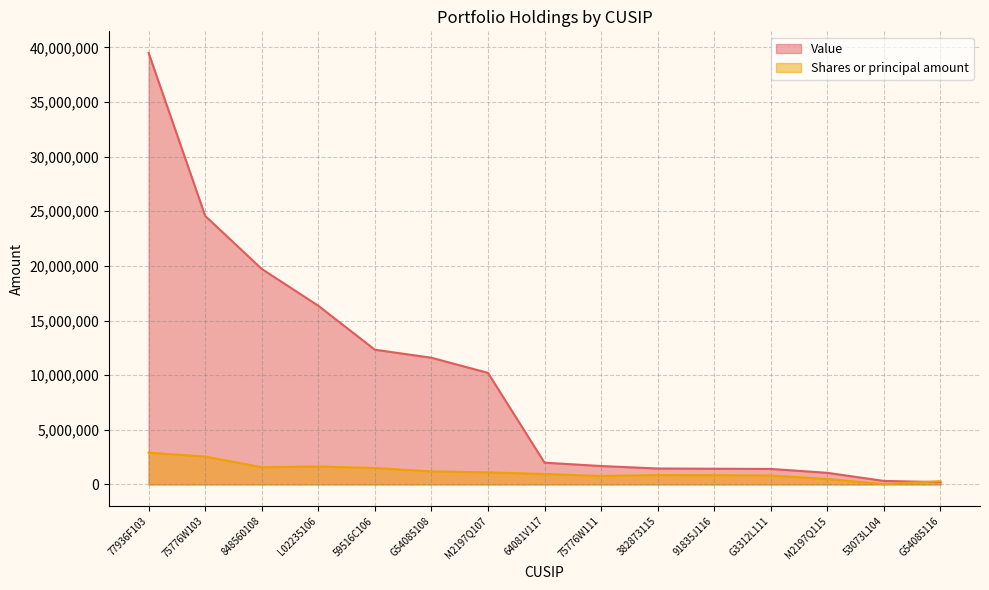

Reading left to right, extract all data points from this chart.

Value: 39493000	24576000	19722000	16354000	12330000	11595000	10209000	1992000	1685000	1457000	1436000	1418000	1063000	321000	209000
Shares or principal amount: 2906041	2552050	1574000	1641934	1500000	1193559	1102477	953295	772742	857076	844905	819417	494192	31829	298390